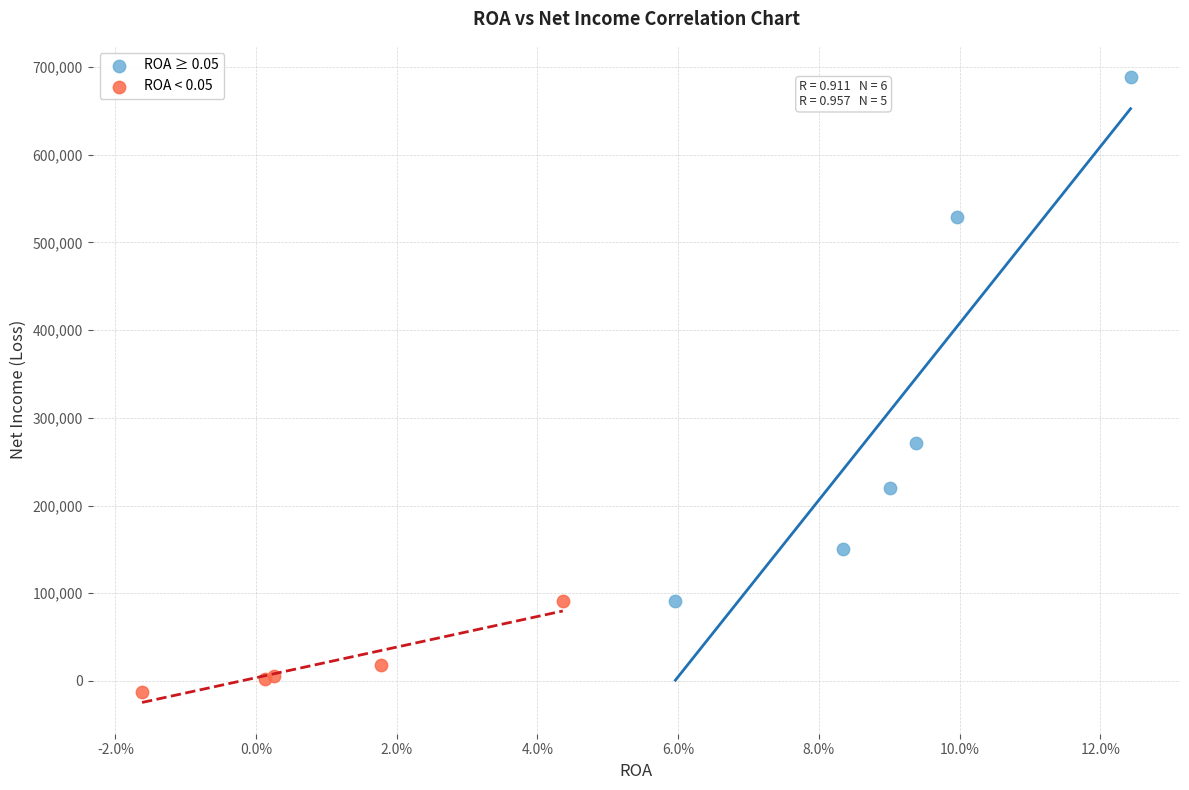

What are all the series names shown in the legend?

ROA ≥ 0.05, ROA < 0.05